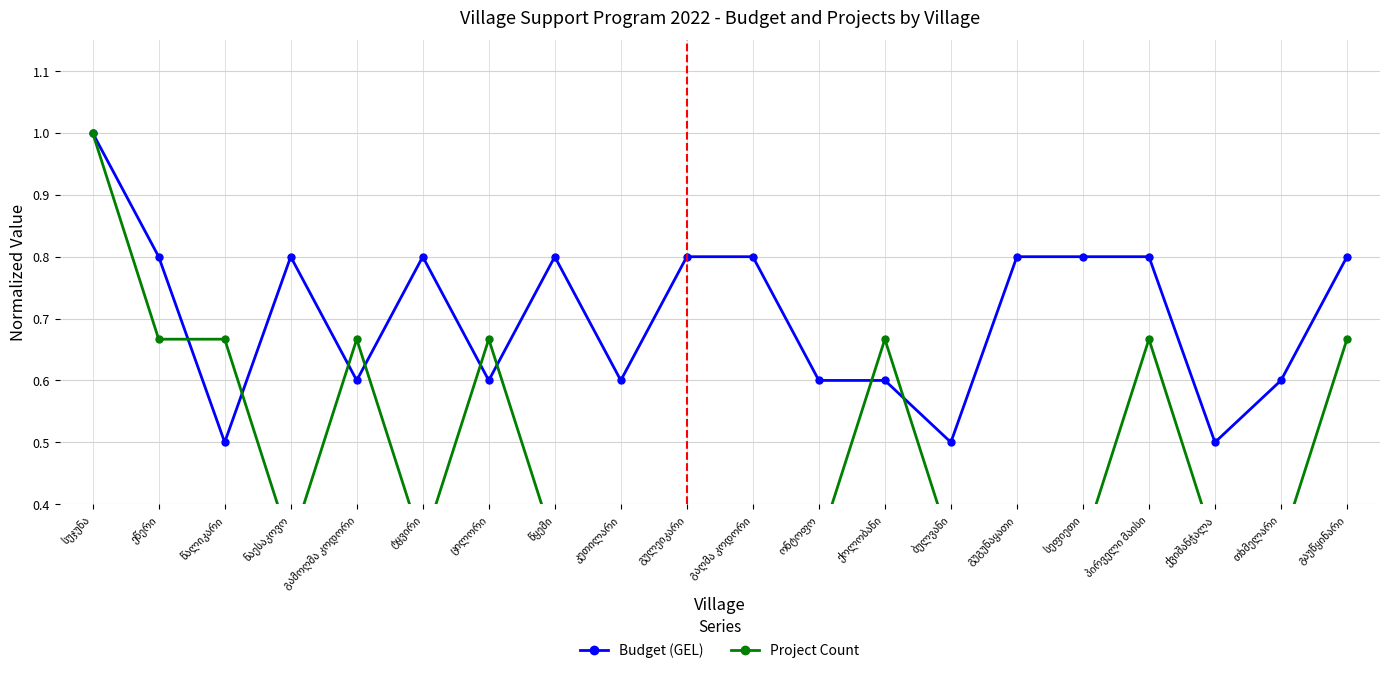

At which label does Budget (GEL) reach its peak?

სუჯუნა